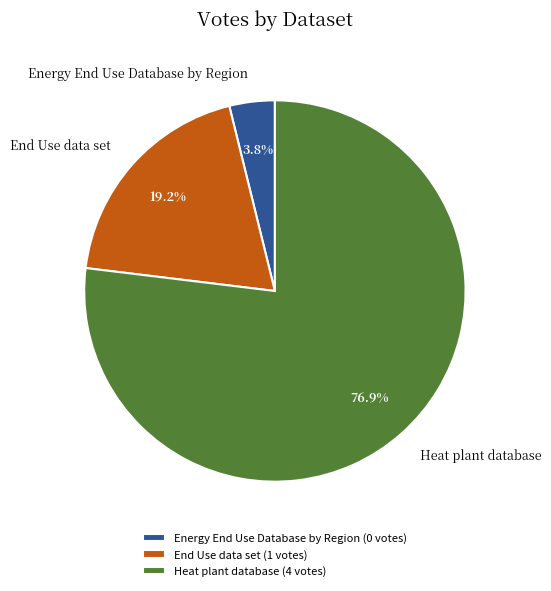

Combined, do Energy End Use Database by Region and End Use data set account for over 50%?

No